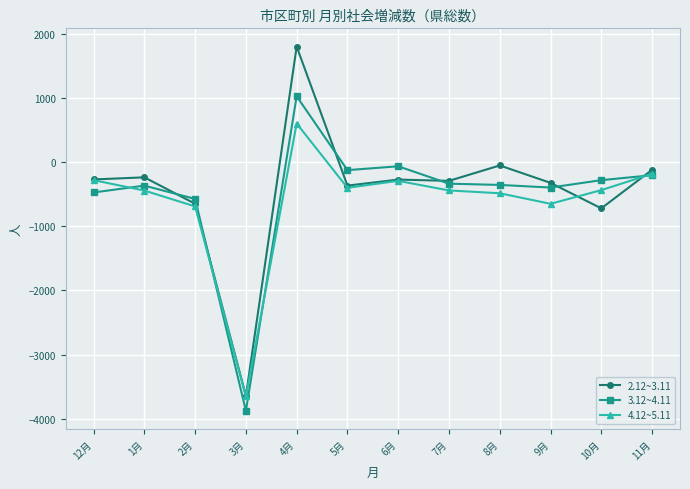

List the series in order of their overall mean, highest first.

2.12~3.11, 3.12~4.11, 4.12~5.11